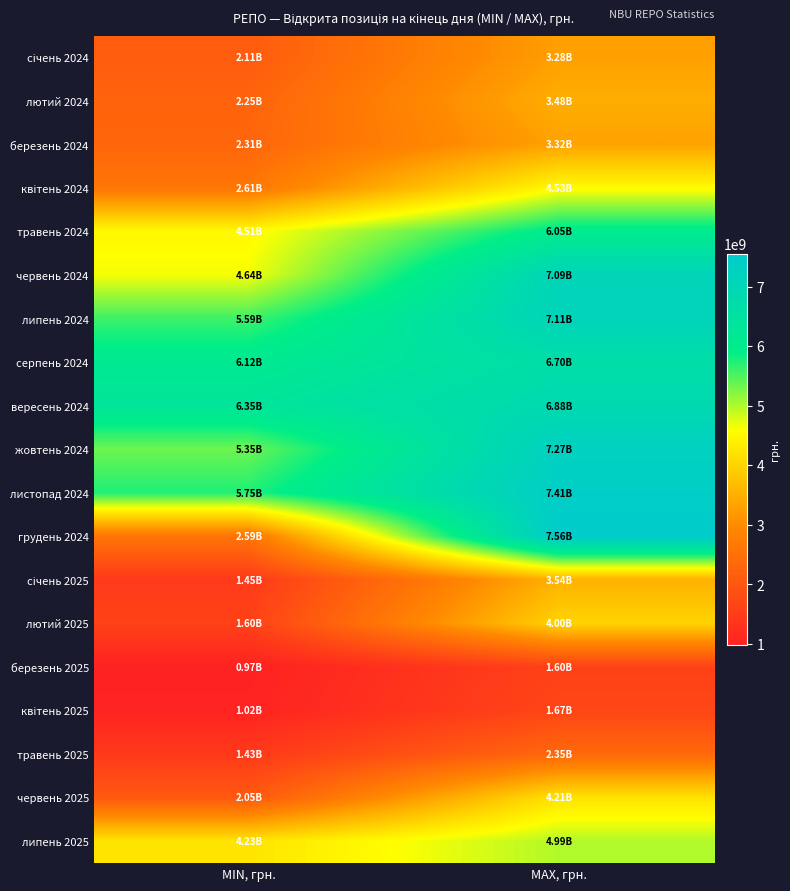

Which series has the largest total across all categories?

вересень 2024